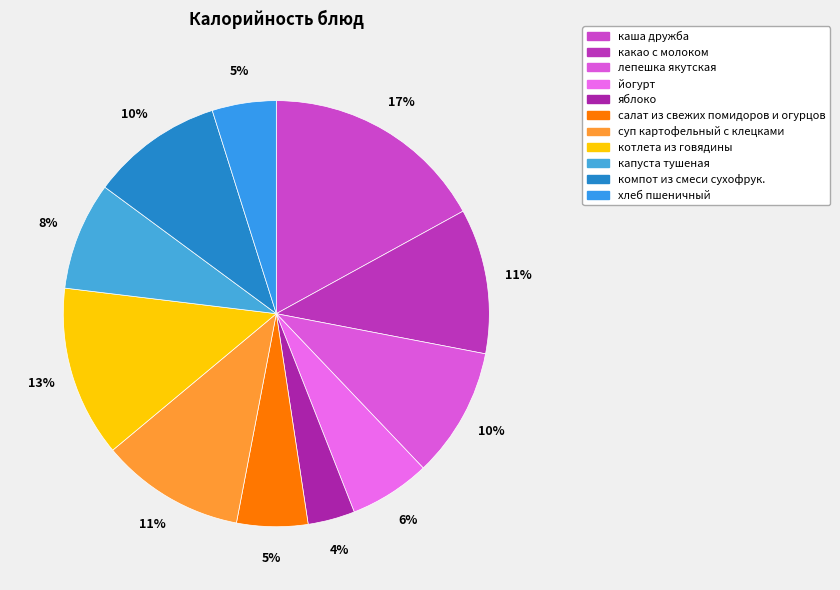

How many segments does this pie chart have?

11